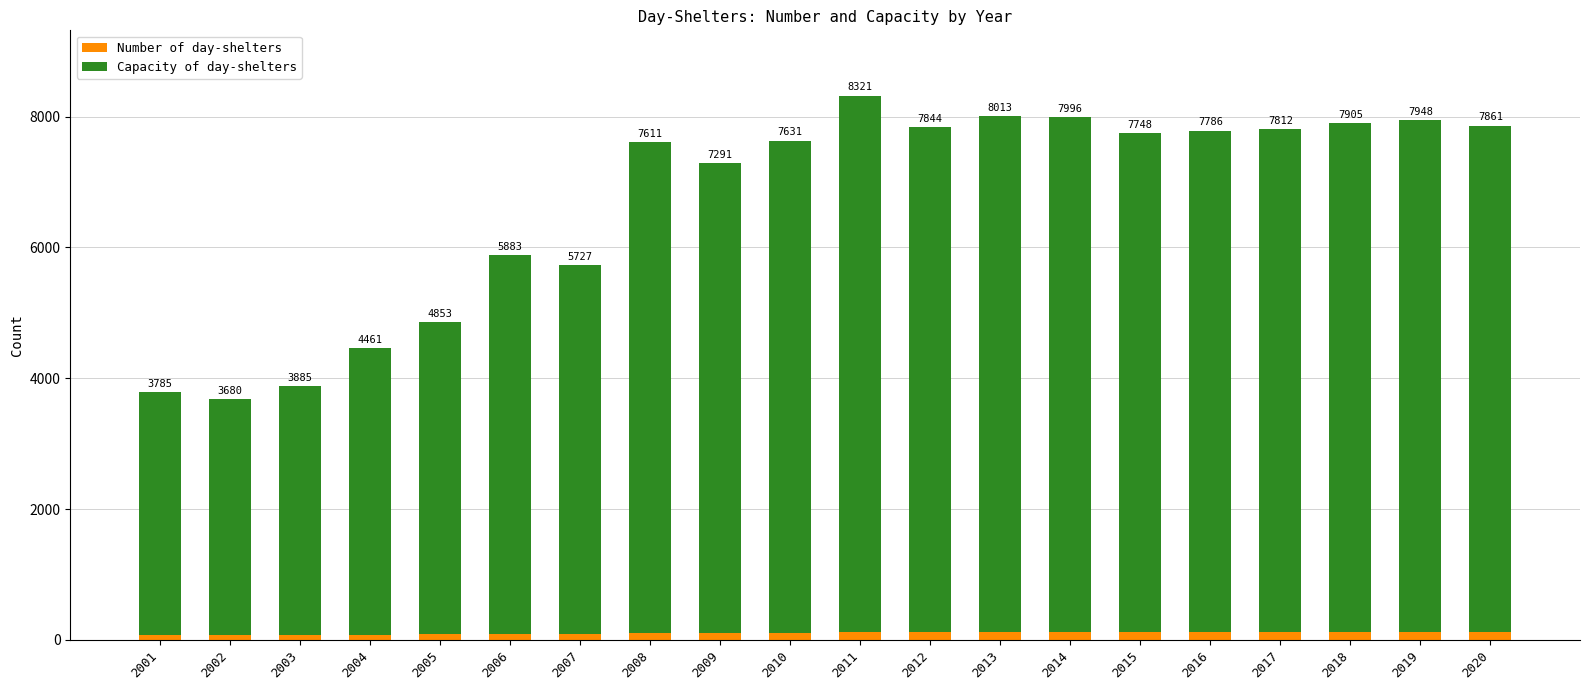

What is the average value of the Capacity of day-shelters series?

6598